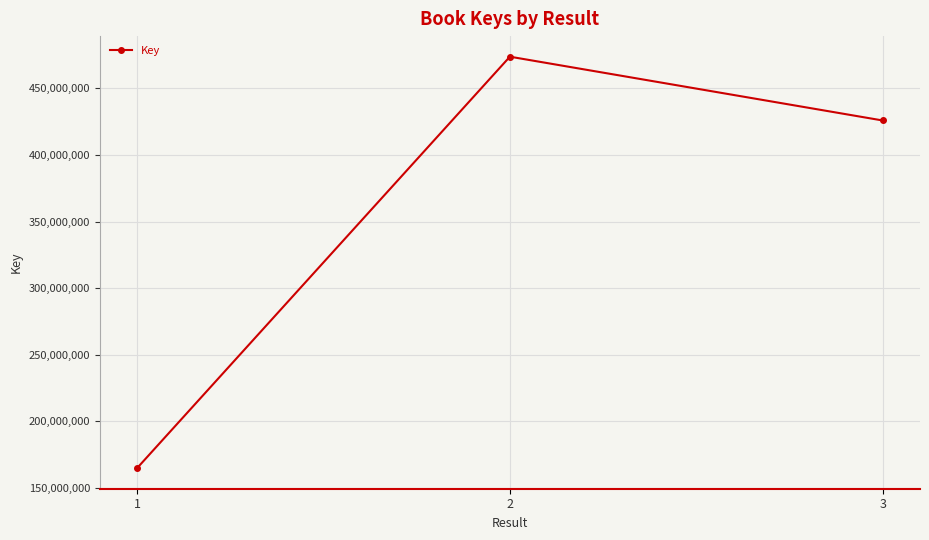

What is the difference between the values at 3 and 2?

47951380